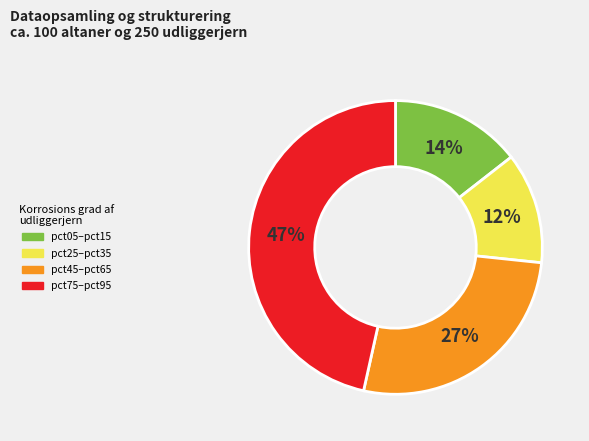

Count the number of slices in the pie.

4